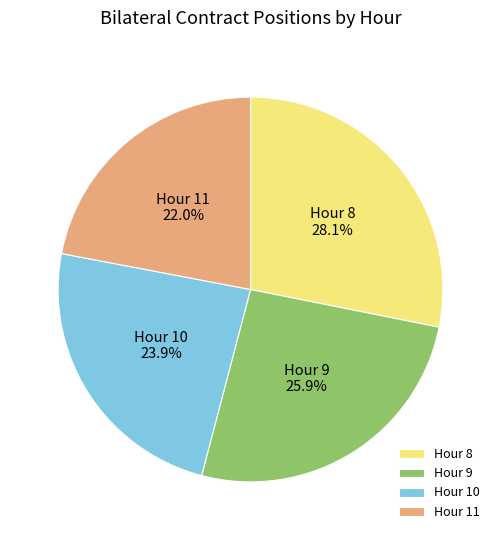

How many slices are in this pie chart?

4